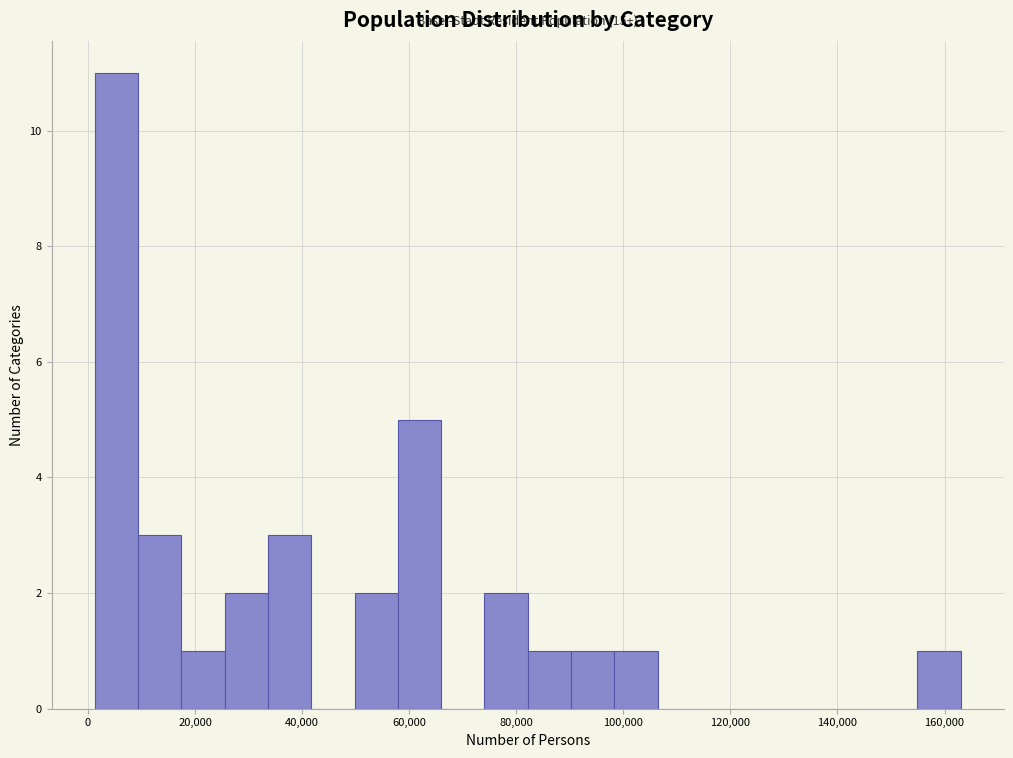

Which range on the x-axis has the tallest bar?

2000 to 10000